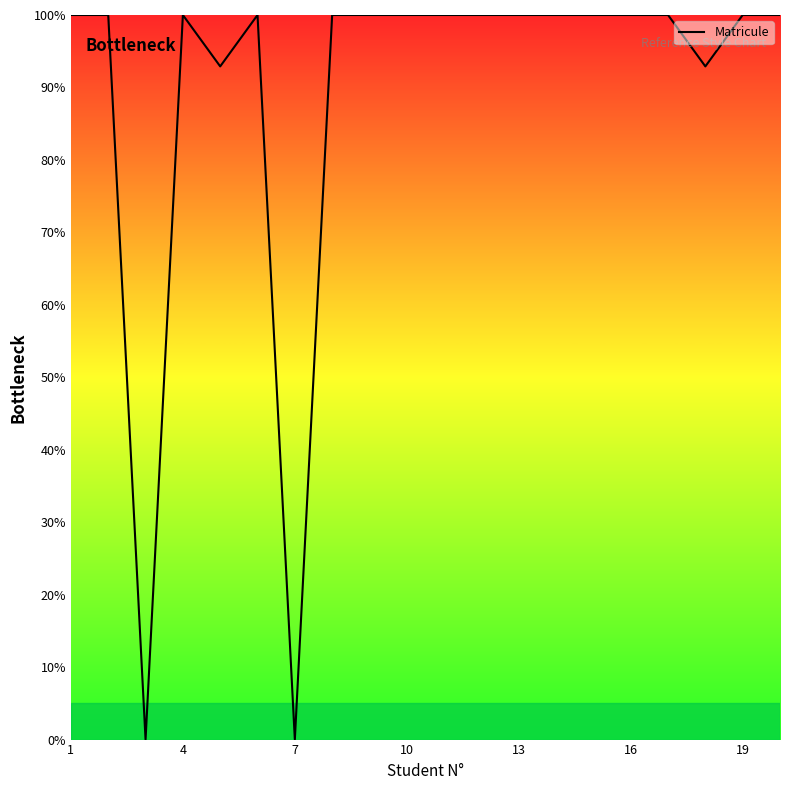

What is the maximum value shown in the chart?

100.0